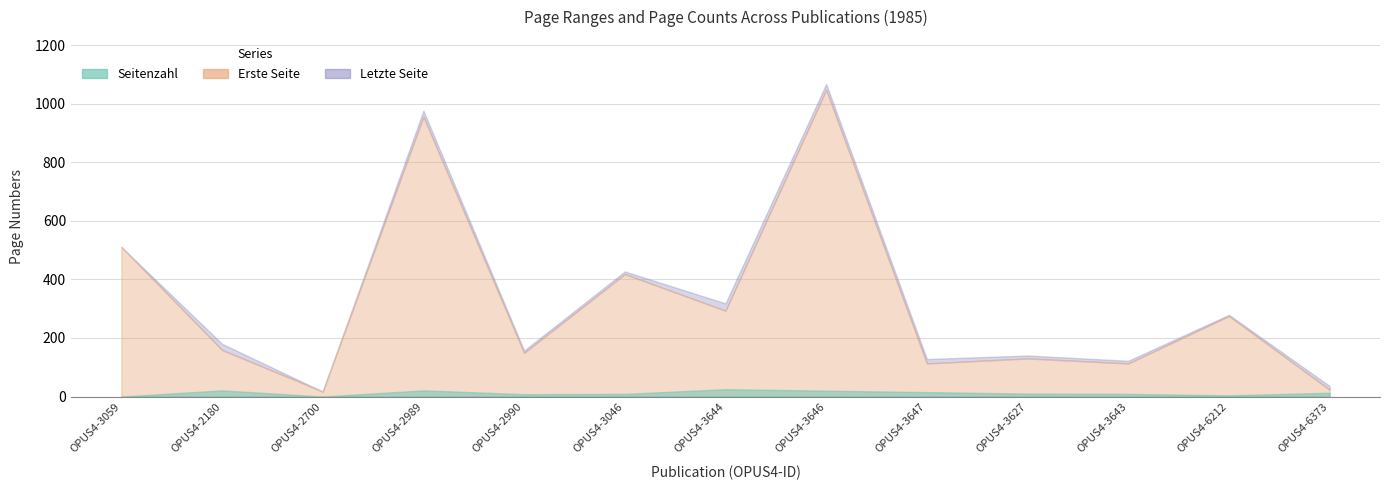

What is the label of the 9th point from the left?

OPUS4-3647